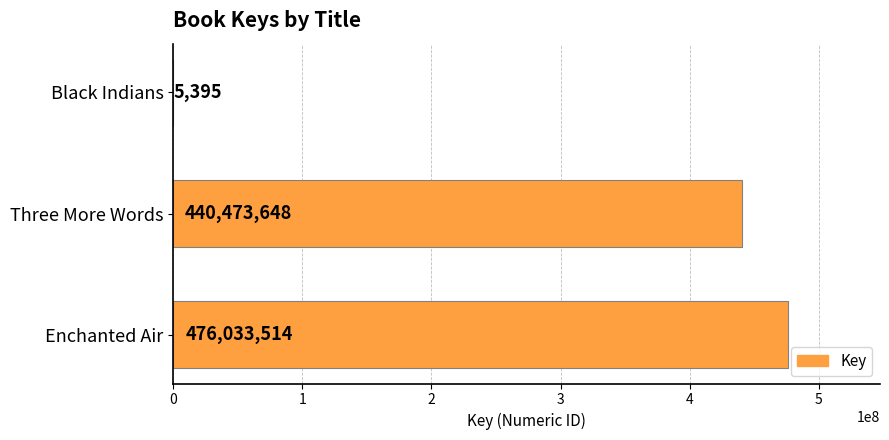

Does the chart contain stacked bars?

No